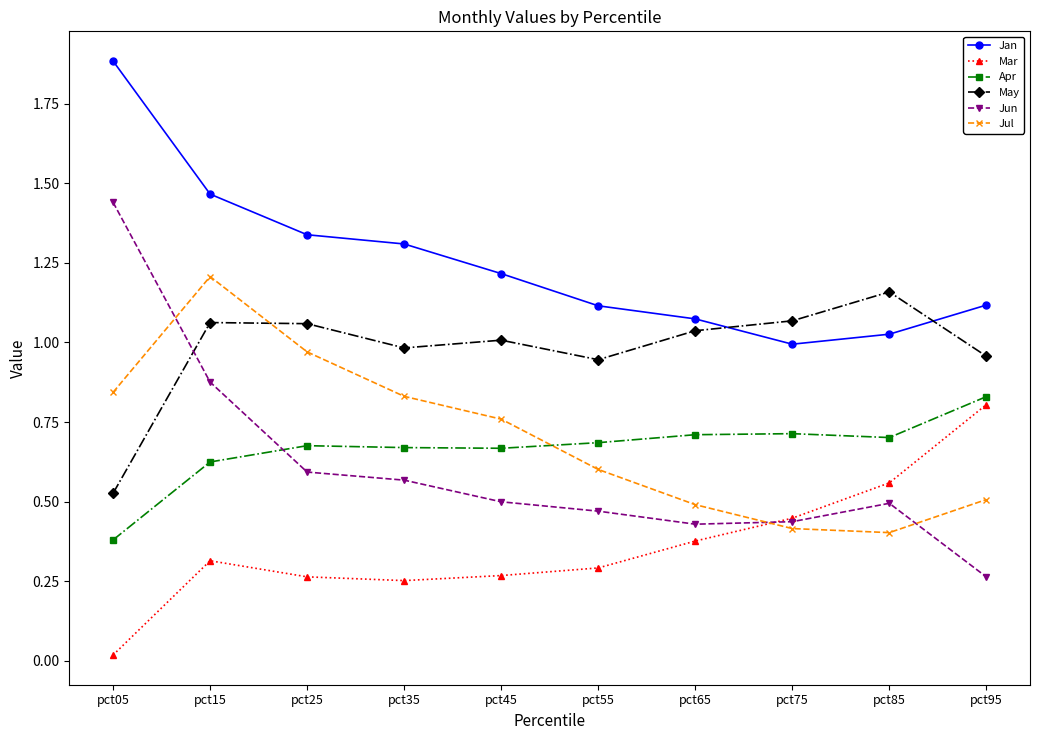

True or false: Jan and Mar cross at least once.

False